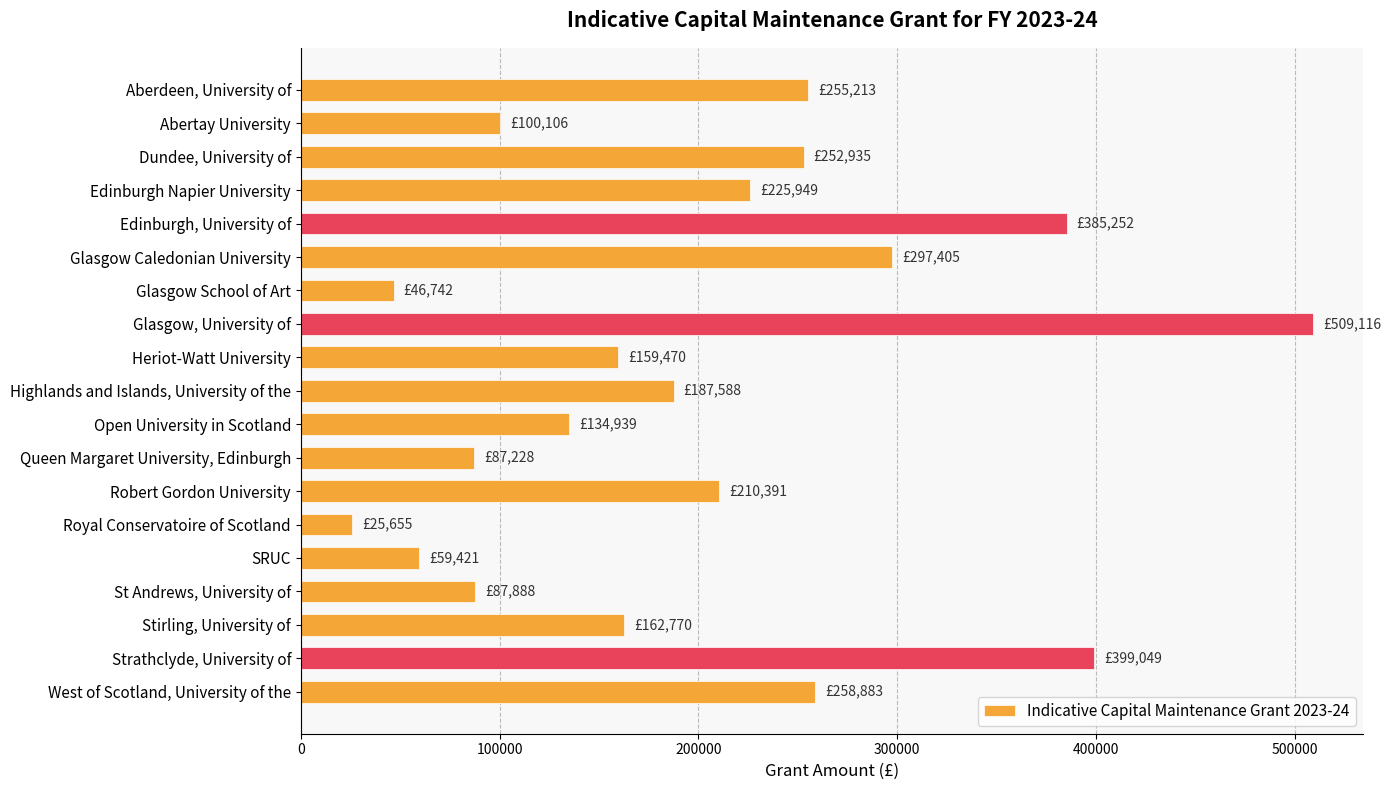

Is it true that the value at Dundee, University of is 379209?

False